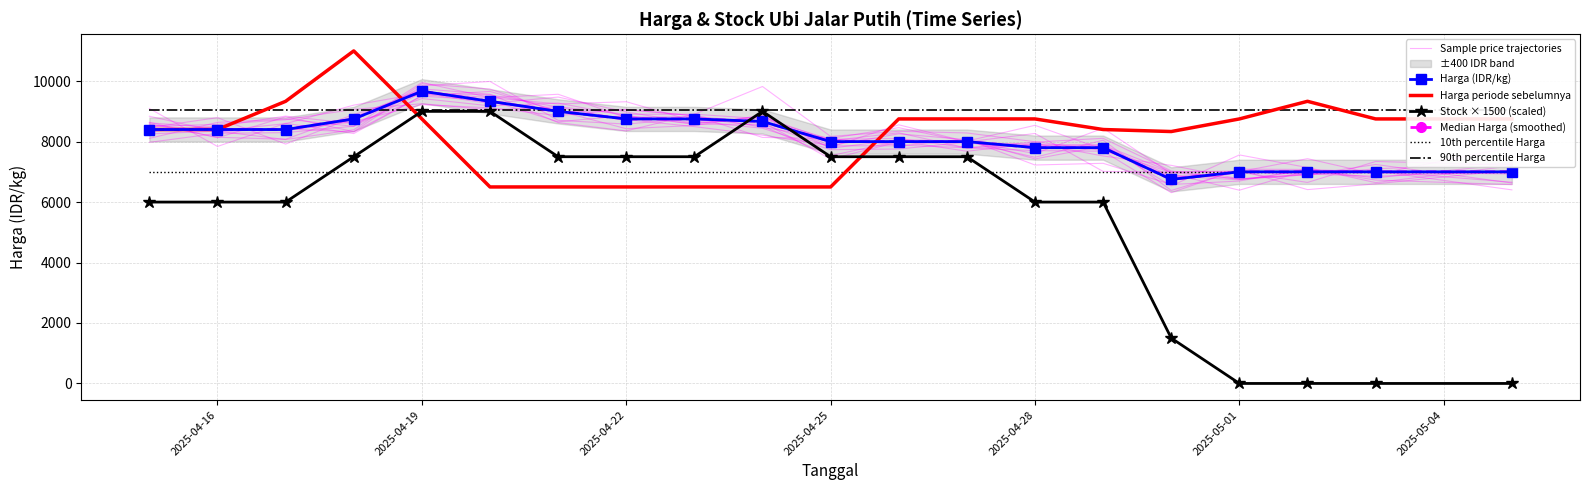

True or false: Harga and Harga_late cross at least once.

True